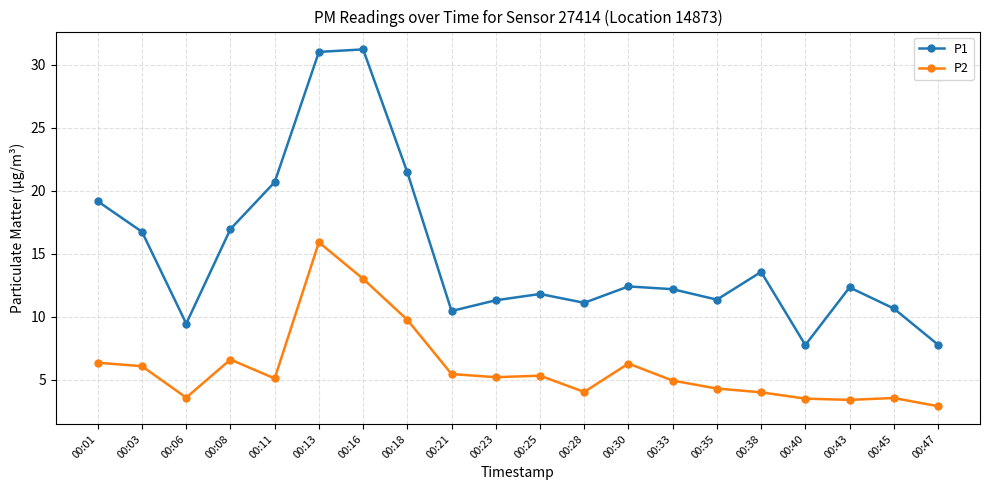

Which series has the largest range (max minus min)?

P1